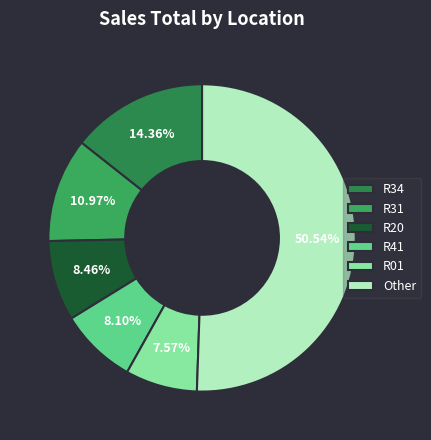

Count the number of slices in the pie.

6